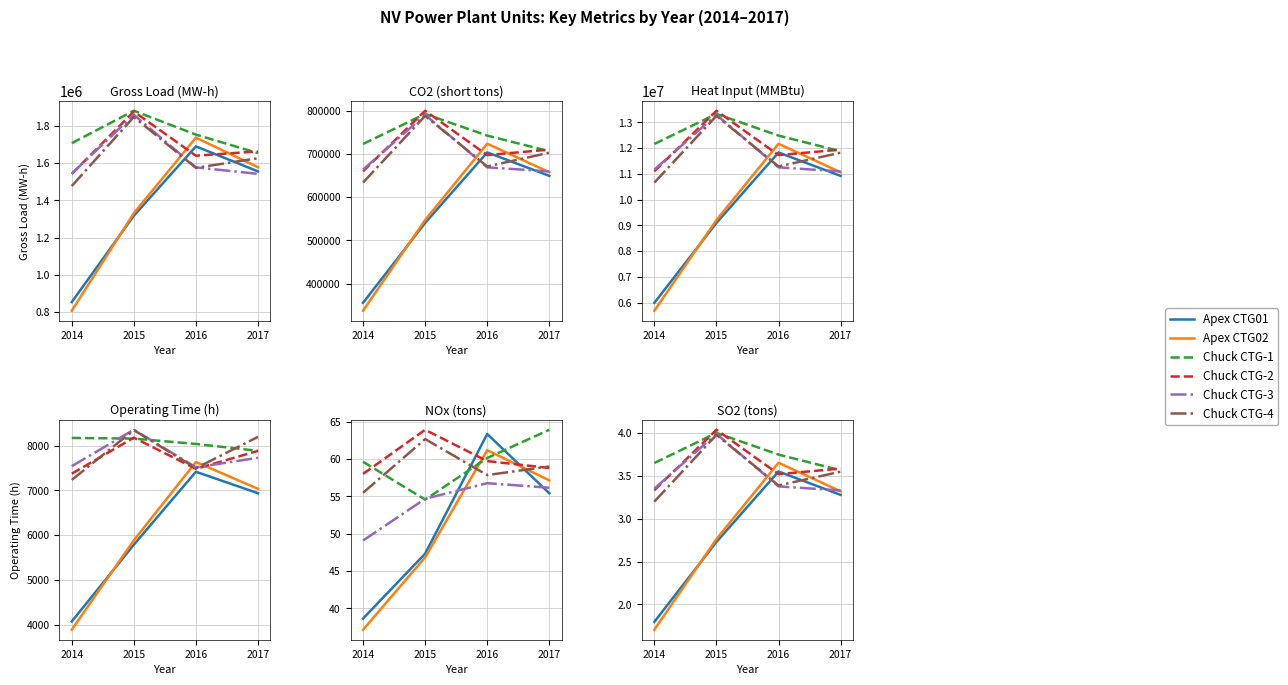

Reading right to left, what are all the values shown in this chart?

Apex CTG01: 2017=3.3	2016=3.5	2015=2.7	2014=1.8
Apex CTG02: 2017=3.3	2016=3.7	2015=2.8	2014=1.7
Chuck CTG-1: 2017=3.6	2016=3.7	2015=4.0	2014=3.6
Chuck CTG-2: 2017=3.6	2016=3.5	2015=4.0	2014=3.3
Chuck CTG-3: 2017=3.3	2016=3.4	2015=4.0	2014=3.4
Chuck CTG-4: 2017=3.5	2016=3.4	2015=4.0	2014=3.2